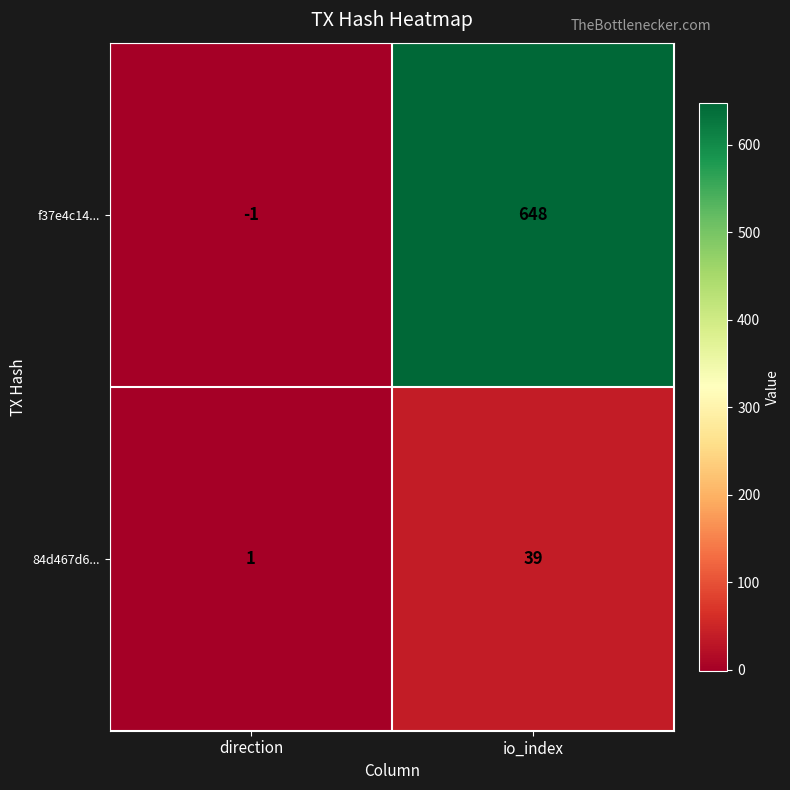

The value of f37e4c14... at io_index is 1108. True or false?

False